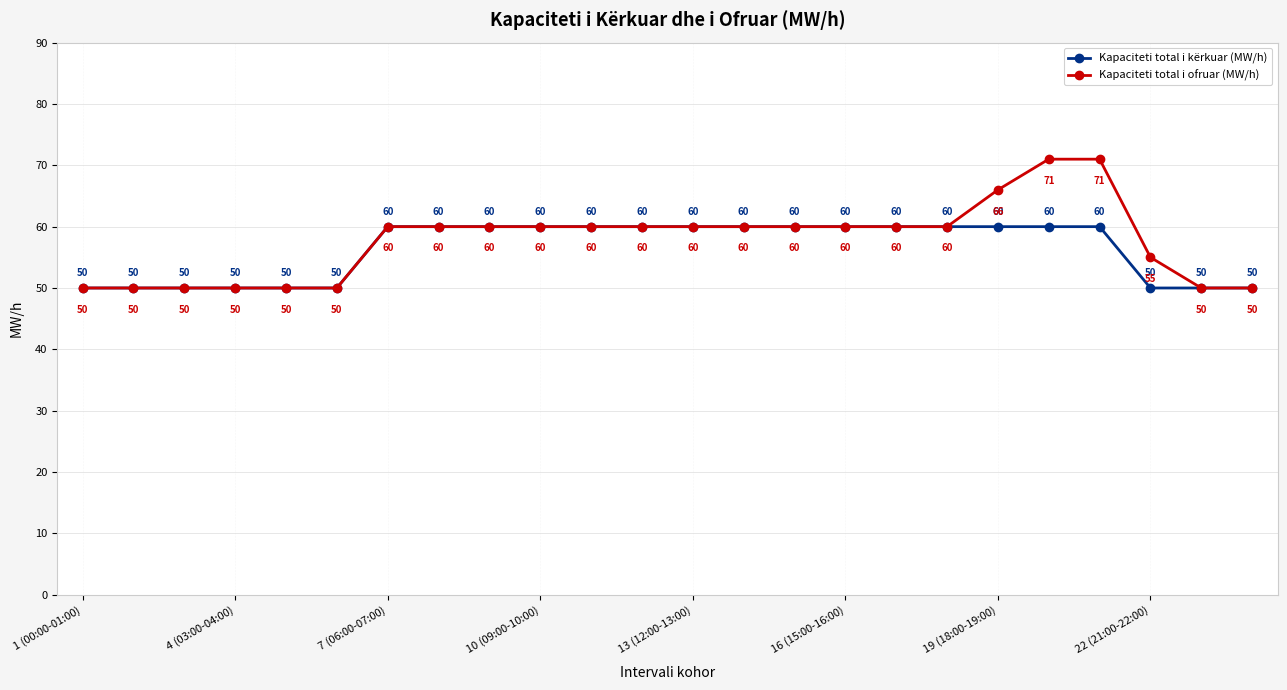

Does the chart have visible grid lines?

Yes